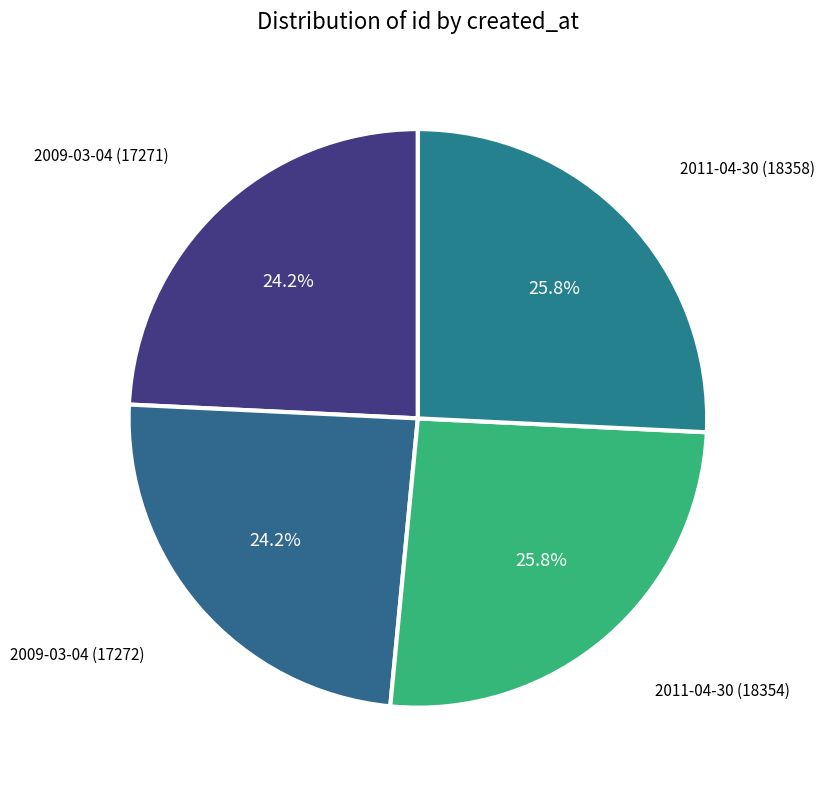

What is the ratio of the value at 2011-04-30 (18358) to the value at 2011-04-30 (18354)?

1.0